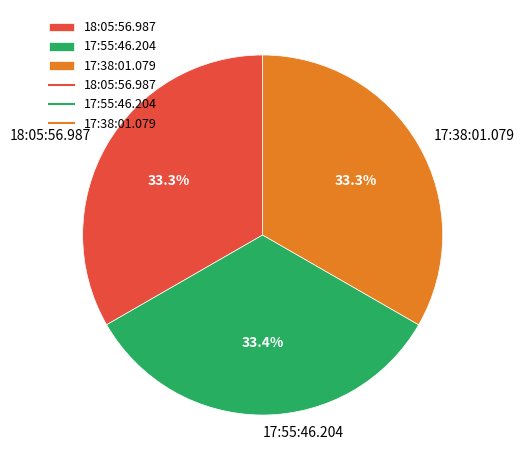

What percentage is the 17:55:46.204 slice, to the nearest percent?

33%